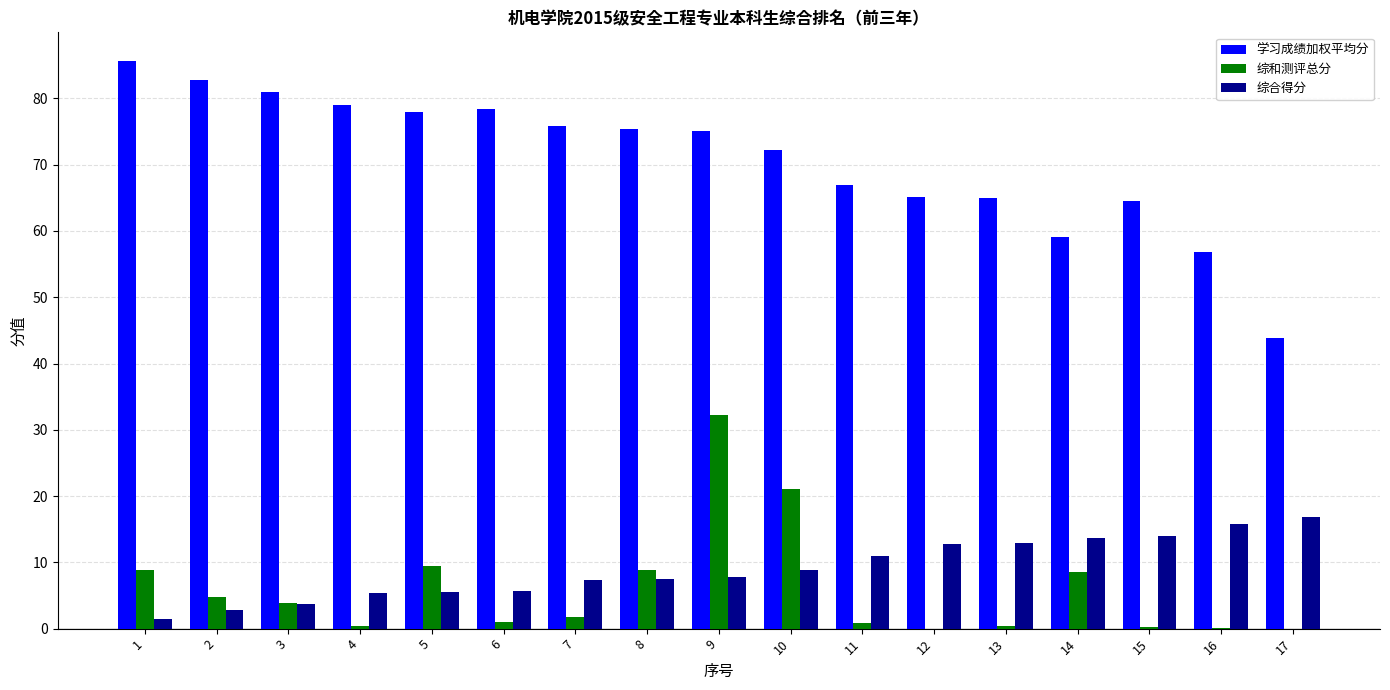

What is the average value of the 综合得分 series?

9.0